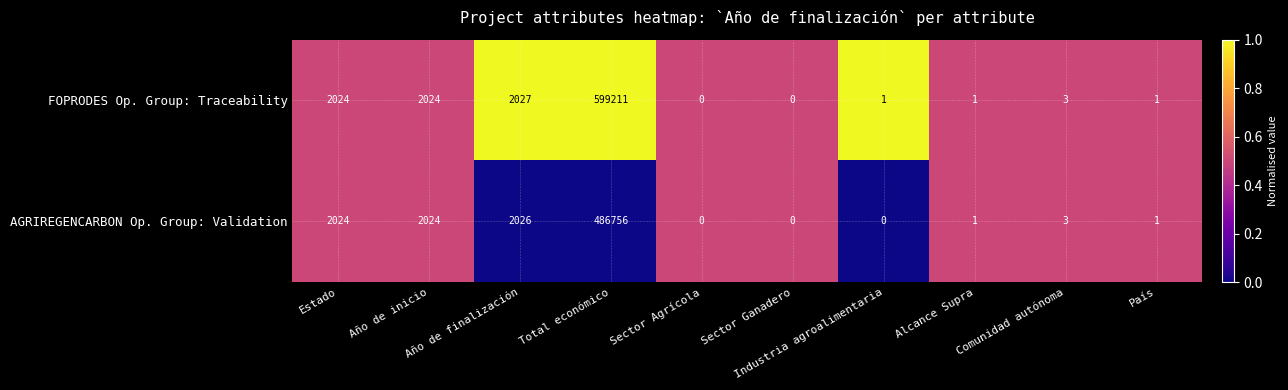

What is the difference between the maximum and second lowest values in the AGRIREGENCARBON Op. Group: Validation series?

486756